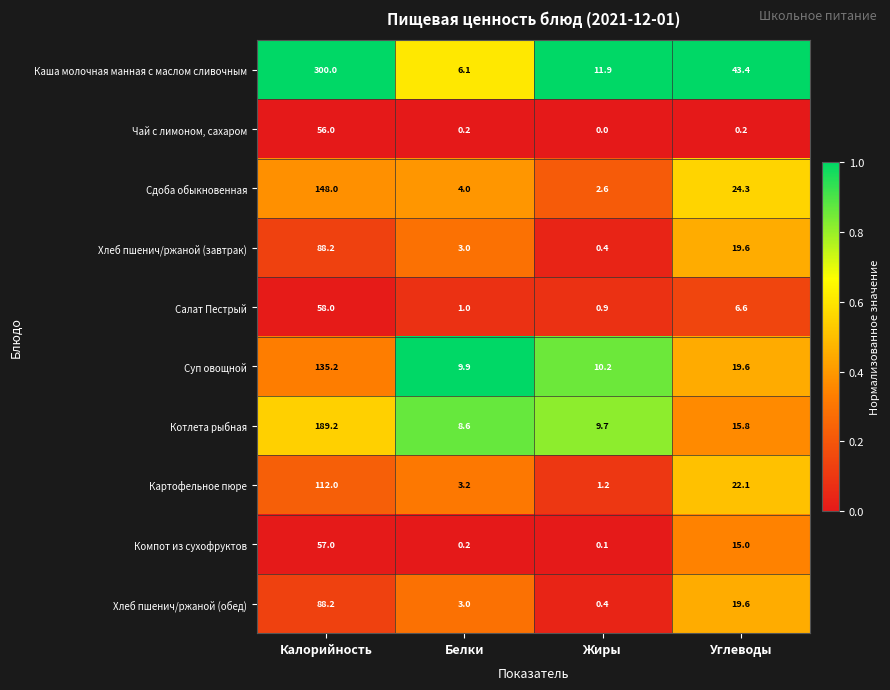

What is the sum of all Компот из сухофруктов values?

72.3